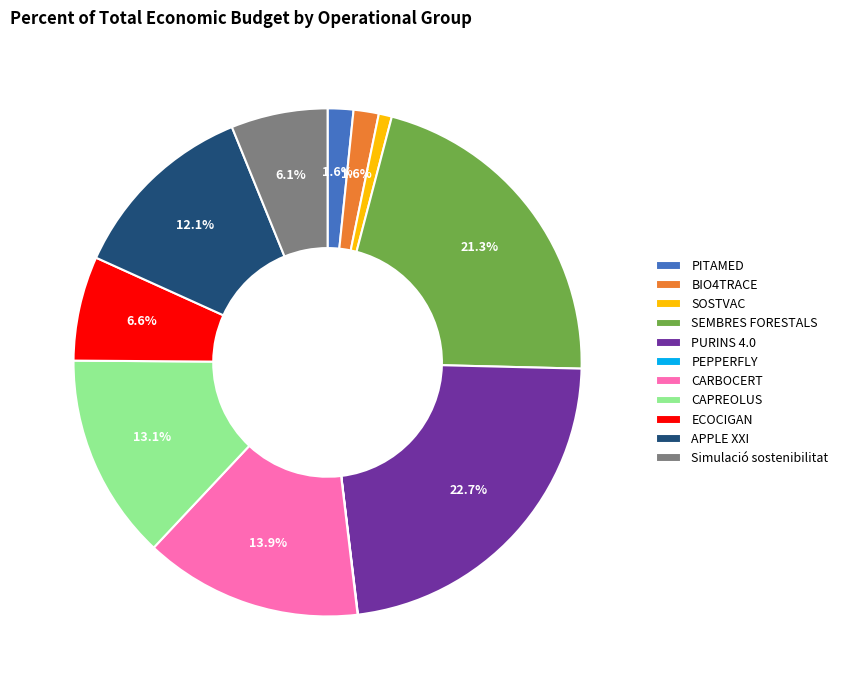

To the nearest percent, what percentage of the pie is BIO4TRACE?

2%